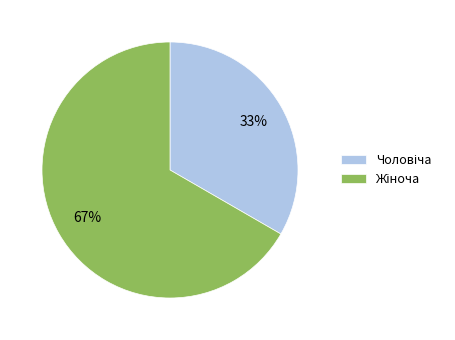

How many segments does this pie chart have?

2